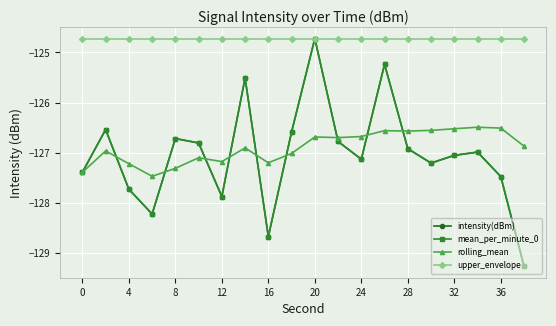

Reading left to right, what are all the values shown in this chart?

intensity(dBm): -127.4	-126.5	-127.7	-128.2	-126.7	-126.8	-127.9	-125.5	-128.7	-126.6	-124.7	-126.8	-127.1	-125.2	-126.9	-127.2	-127.1	-127.0	-127.5	-129.3
mean_per_minute_0: -127.4	-126.5	-127.7	-128.2	-126.7	-126.8	-127.9	-125.5	-128.7	-126.6	-124.7	-126.8	-127.1	-125.2	-126.9	-127.2	-127.1	-127.0	-127.5	-129.3
rolling_mean: -127.4	-127.0	-127.2	-127.5	-127.3	-127.1	-127.2	-126.9	-127.2	-127.0	-126.7	-126.7	-126.7	-126.6	-126.6	-126.6	-126.5	-126.5	-126.5	-126.9
upper_envelope: -124.7	-124.7	-124.7	-124.7	-124.7	-124.7	-124.7	-124.7	-124.7	-124.7	-124.7	-124.7	-124.7	-124.7	-124.7	-124.7	-124.7	-124.7	-124.7	-124.7